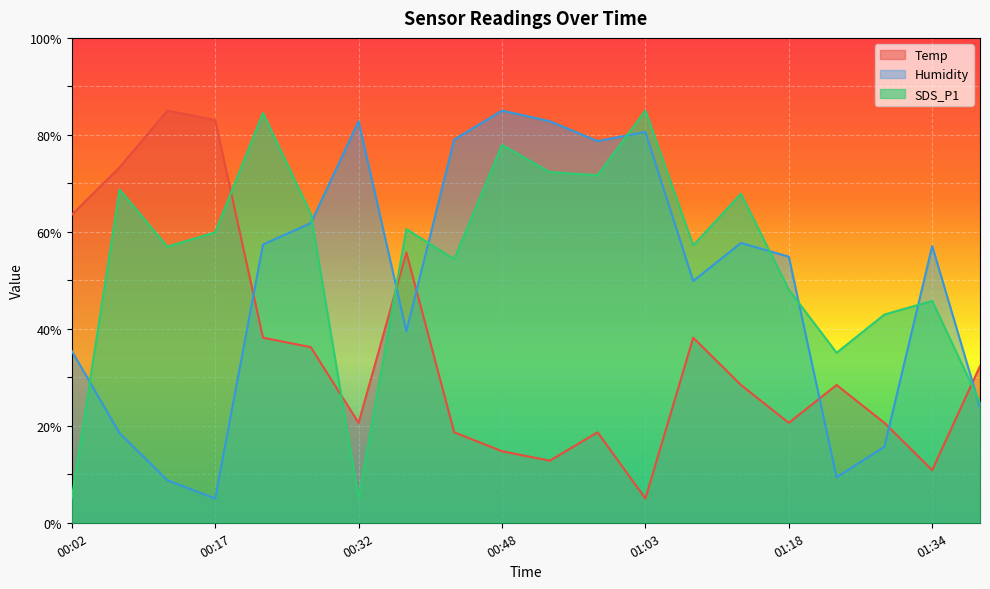

What is the label of the 15th point from the right?

00:27